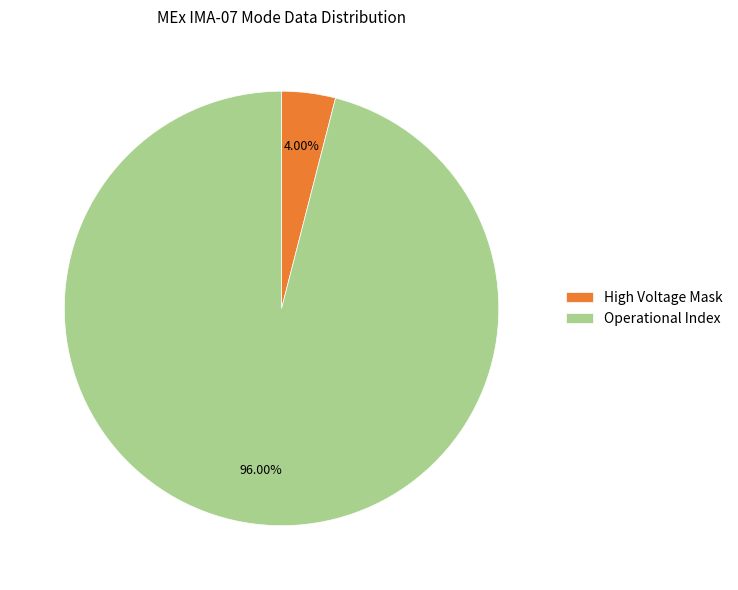

Is there a majority slice in this chart?

Yes